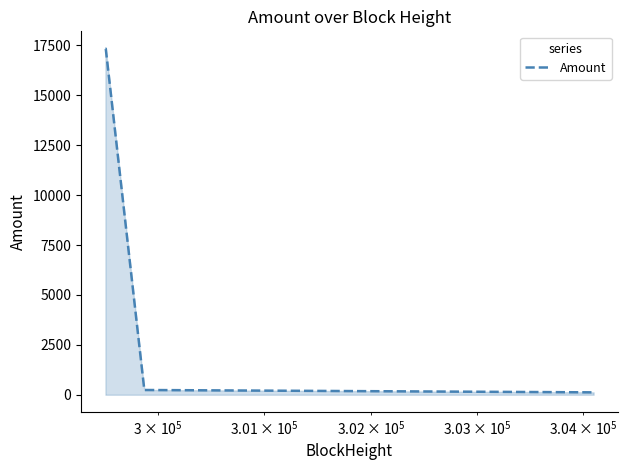

How many categories are shown in the chart?

6